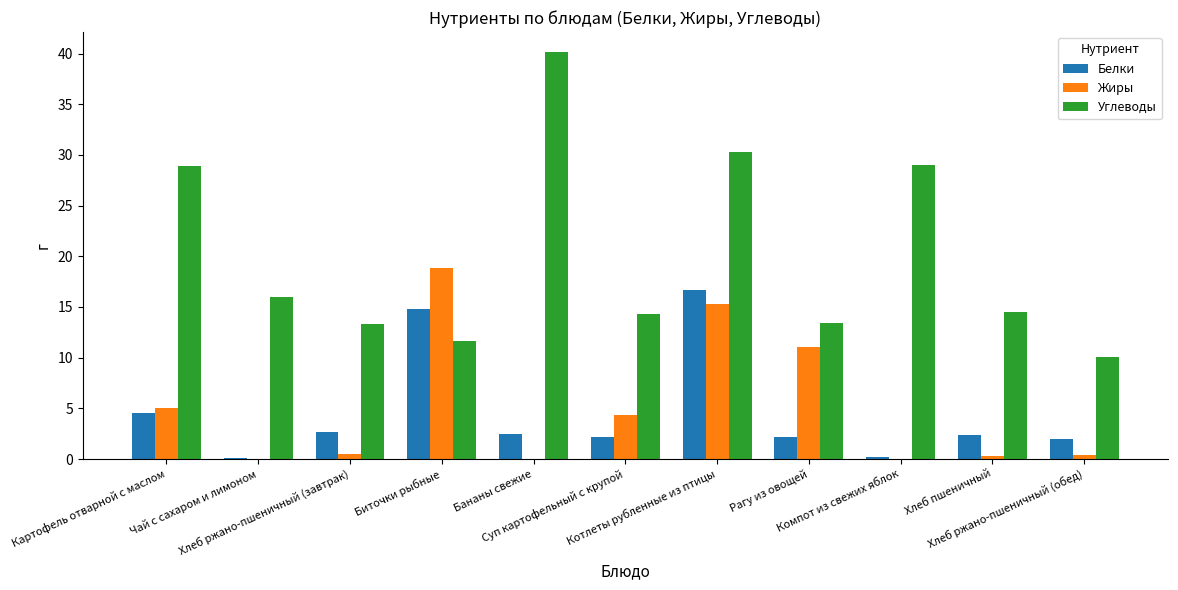

What is the sum of all Жиры values?

55.8